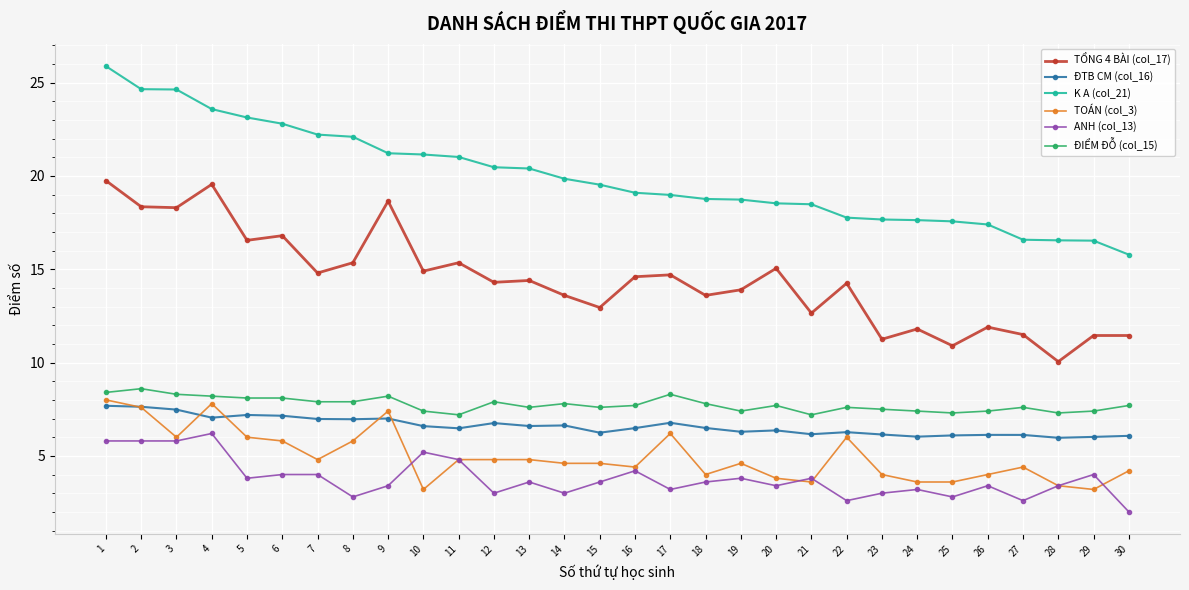

True or false: K A (col_21) and ĐIỂM ĐỖ (col_15) intersect in this chart.

False